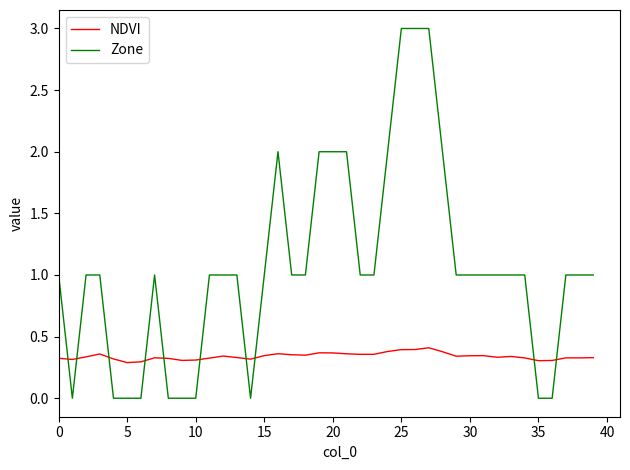

At how many categories does at least one series exceed 0?

40